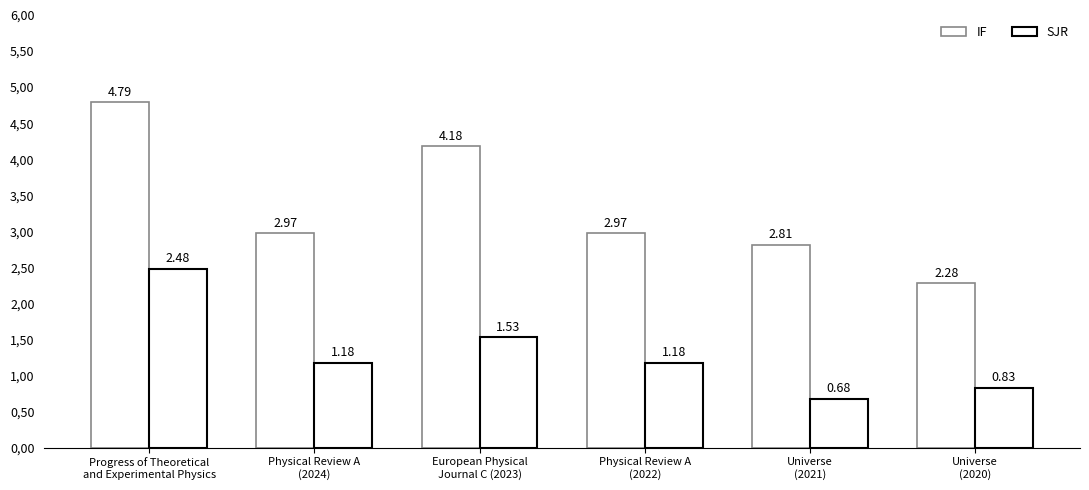

List the series in order of their overall mean, highest first.

IF, SJR